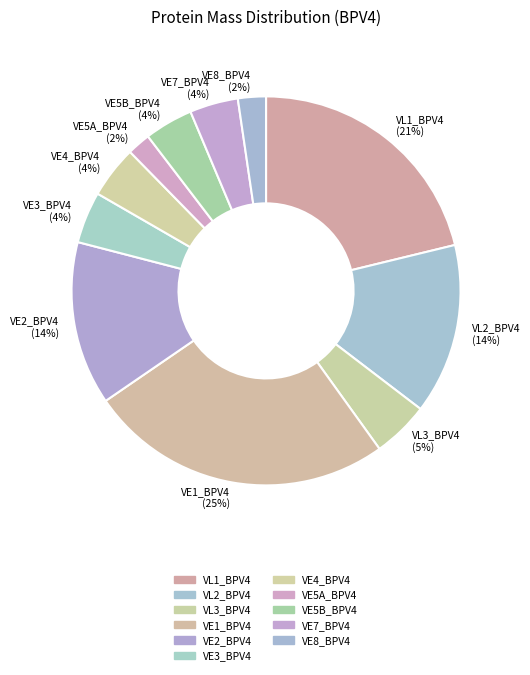

Which has a higher value, VE3_BPV4 (4%) or VE5A_BPV4 (2%)?

VE3_BPV4 (4%)